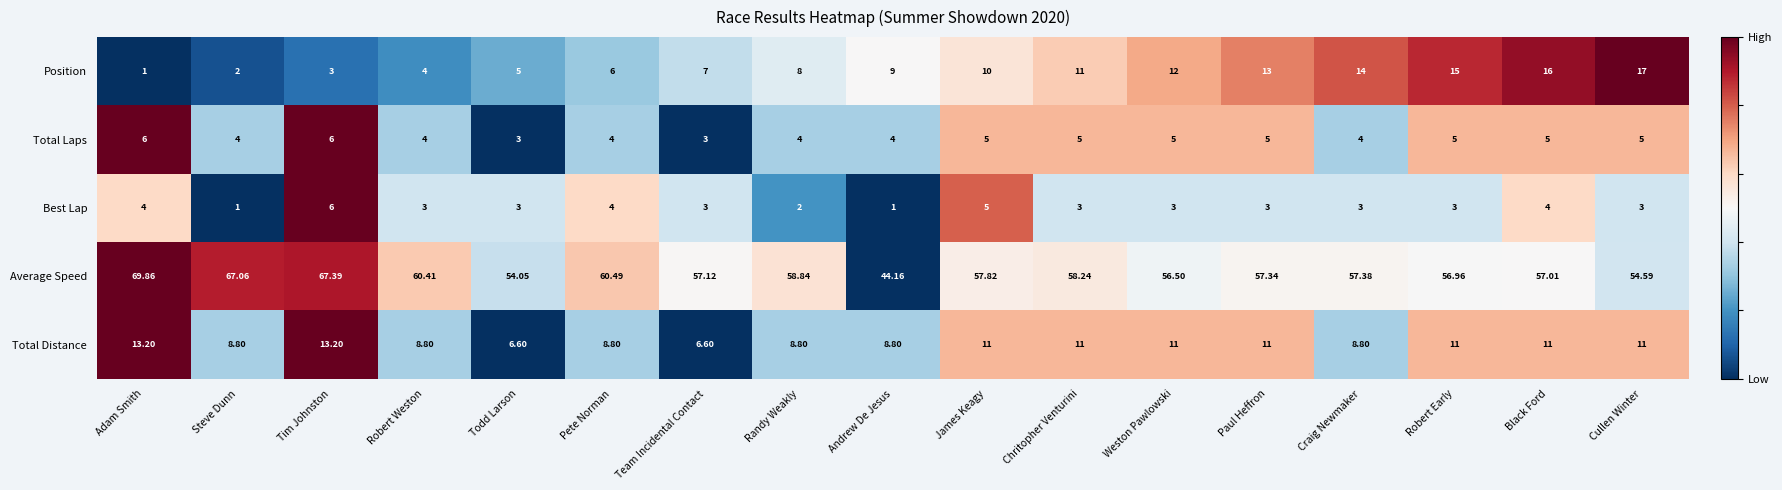

Count the number of categories in the chart.

17